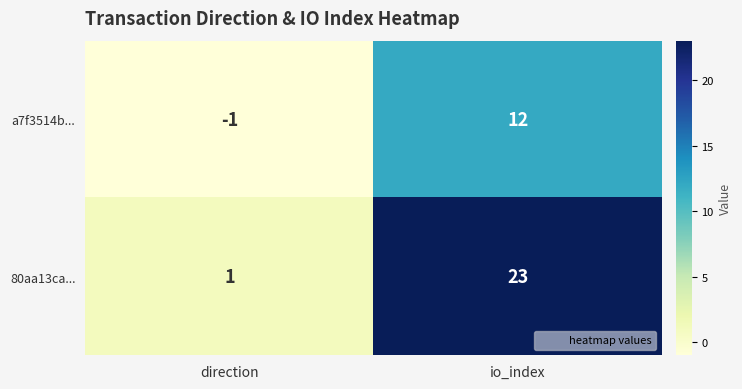

What is the difference between the maximum and minimum values in the a7f3514b... series?

13